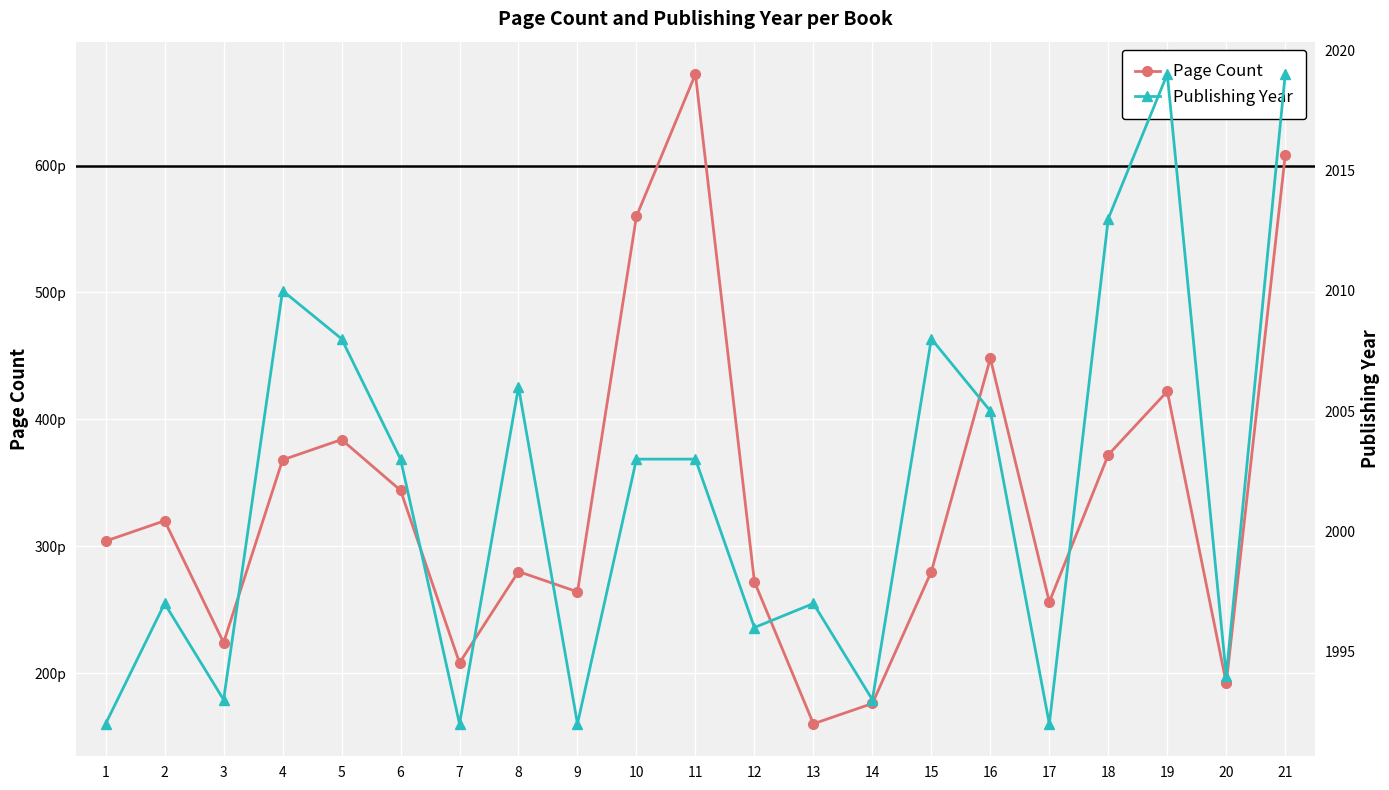

Rank the series at 3 from highest to lowest value.

Publishing Year, Page Count